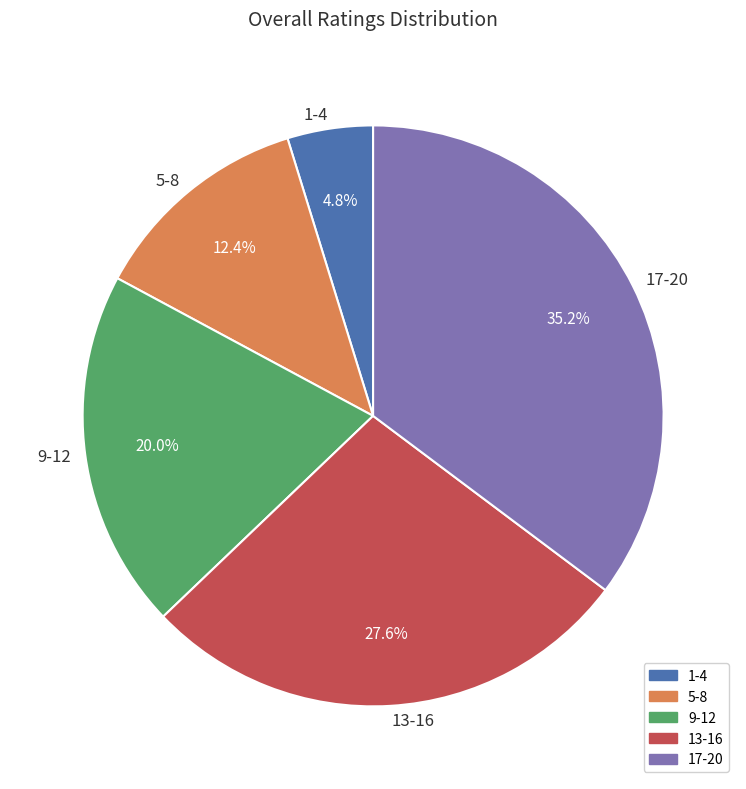

Does 1-4 account for over 50% of the chart?

No